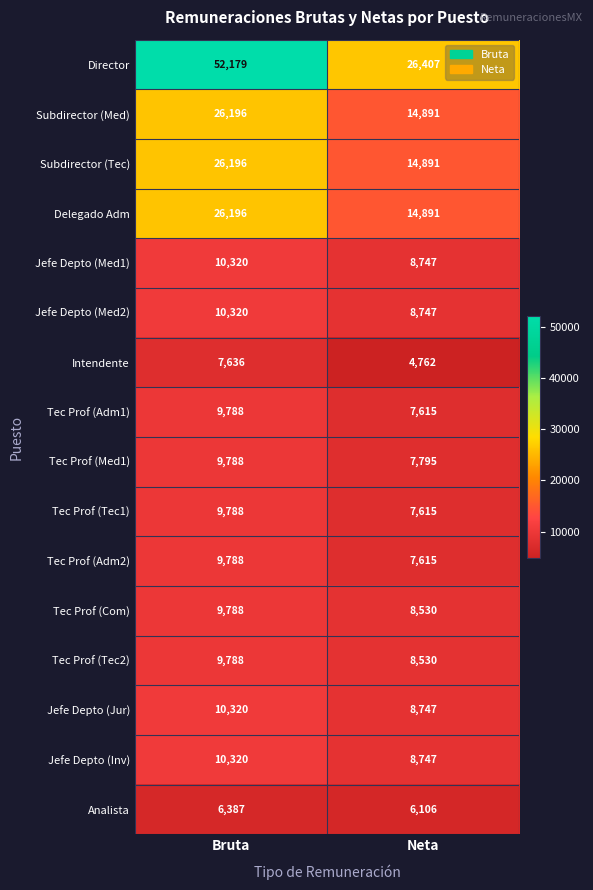

What is the smallest value displayed?

4762